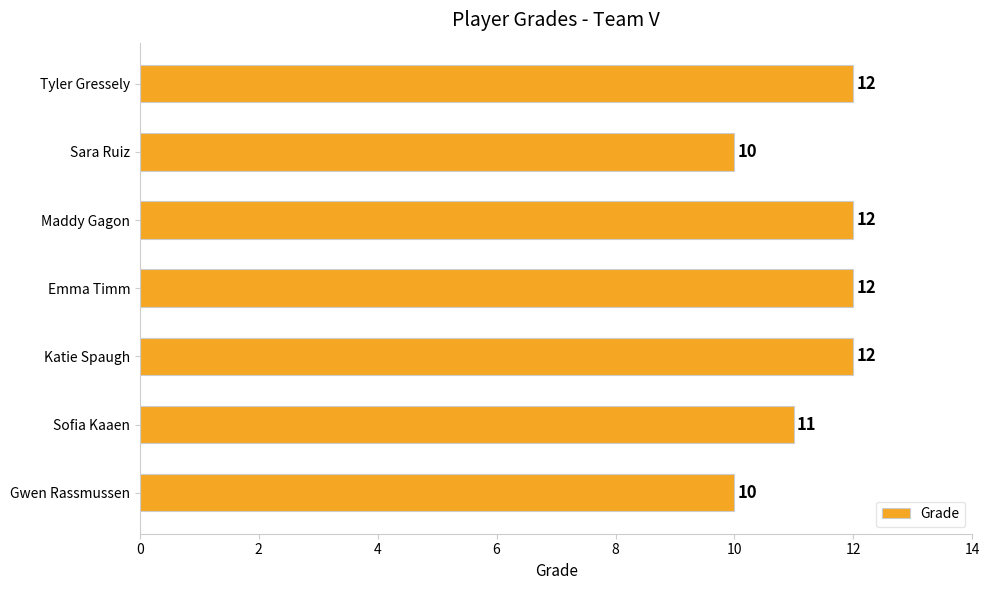

What is the maximum value shown in the chart?

12